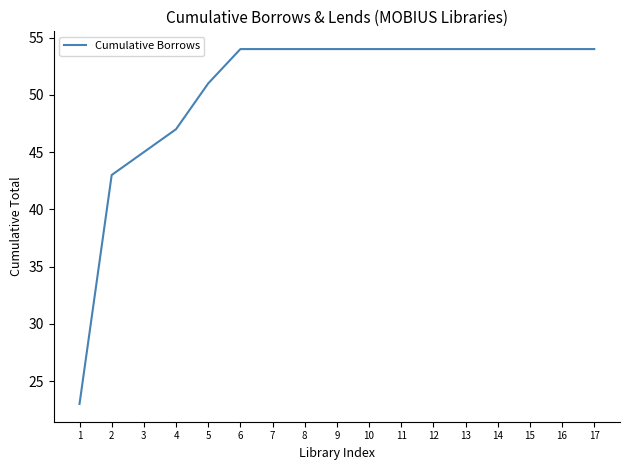

What is the change in value from 3 to 9?

+9